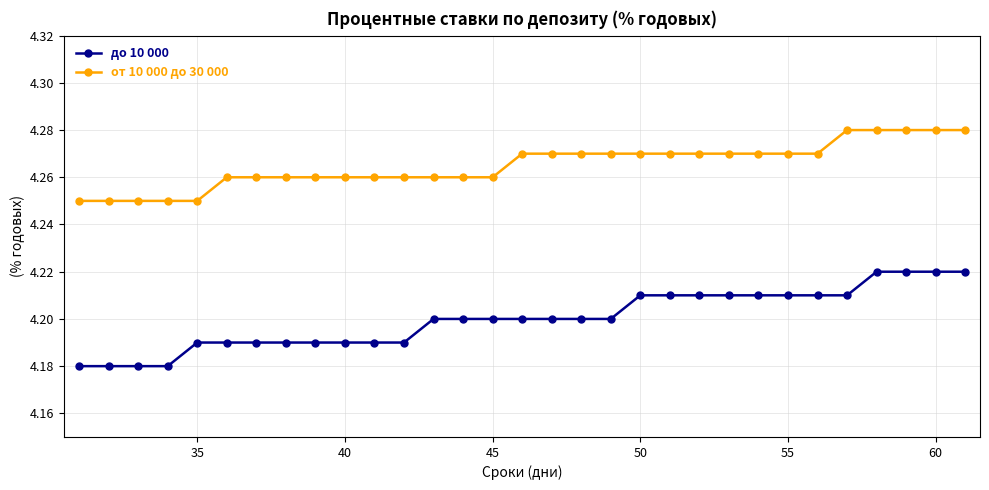

At how many categories does at least one series exceed 4?

31